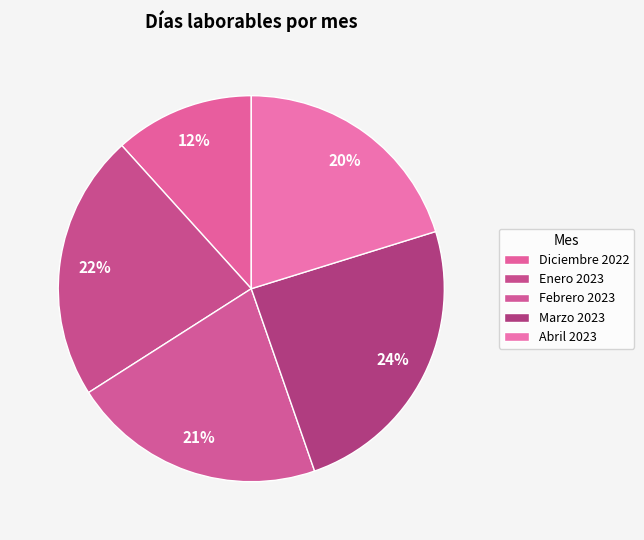

Count the number of slices in the pie.

5